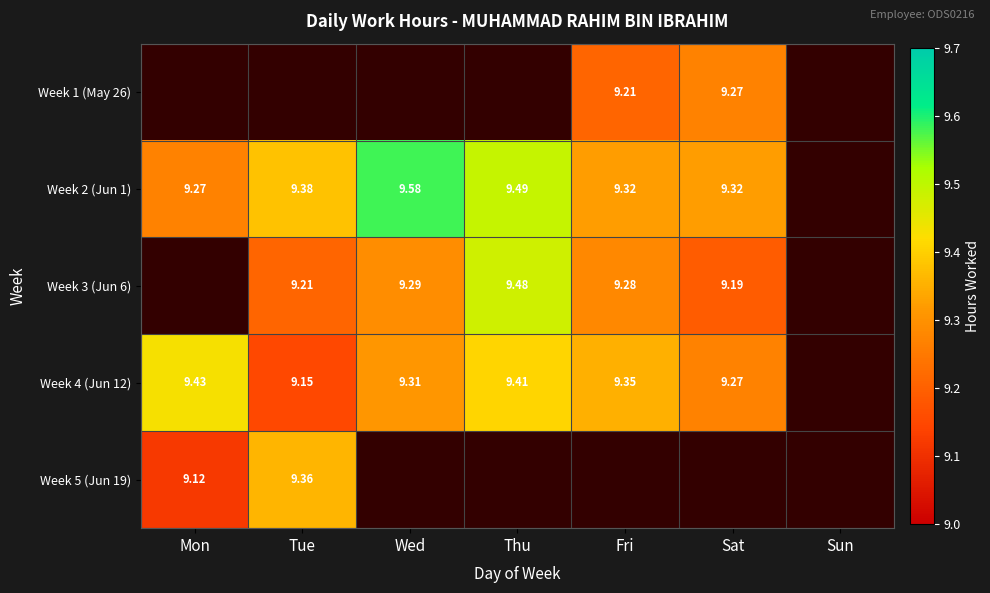

Is the value of Week 2 (Jun 1) at Mon greater than the value of Week 5 (Jun 19) at Mon?

Yes